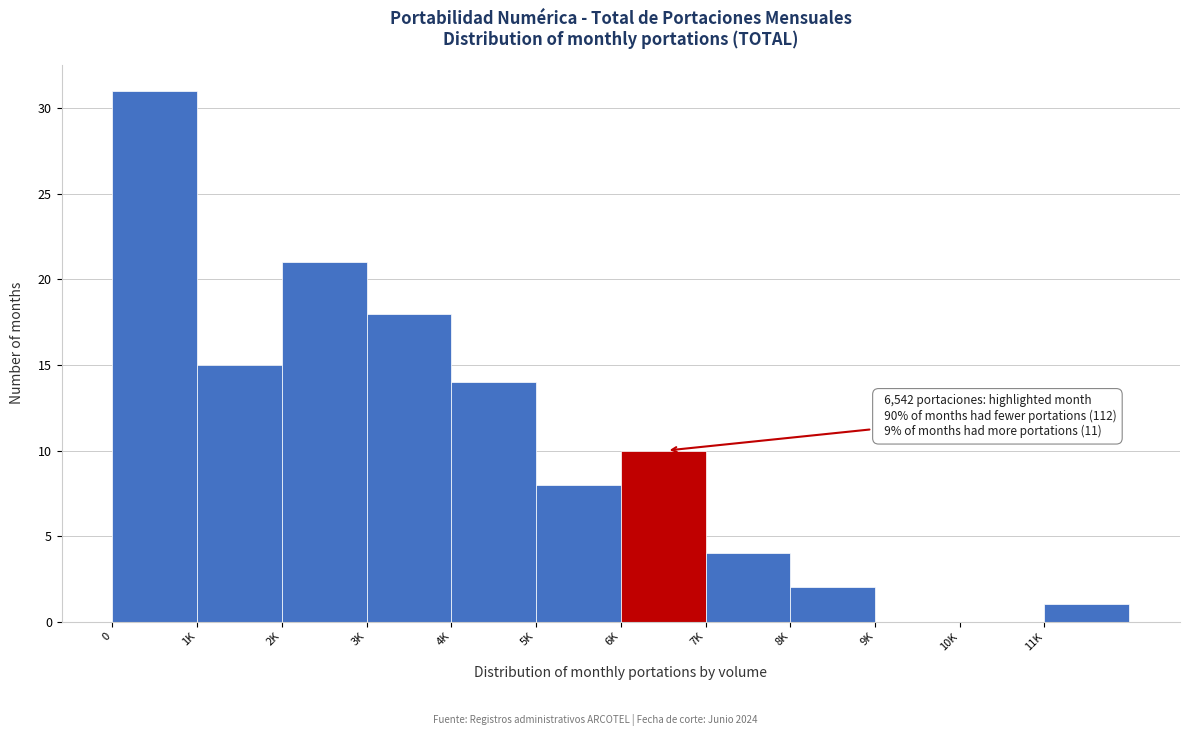

Reading left to right, what are all the values shown in this chart?

0=31	1K=15	2K=21	3K=18	4K=14	5K=8	6K=10	7K=4	8K=2	9K=0	10K=0	11K=1